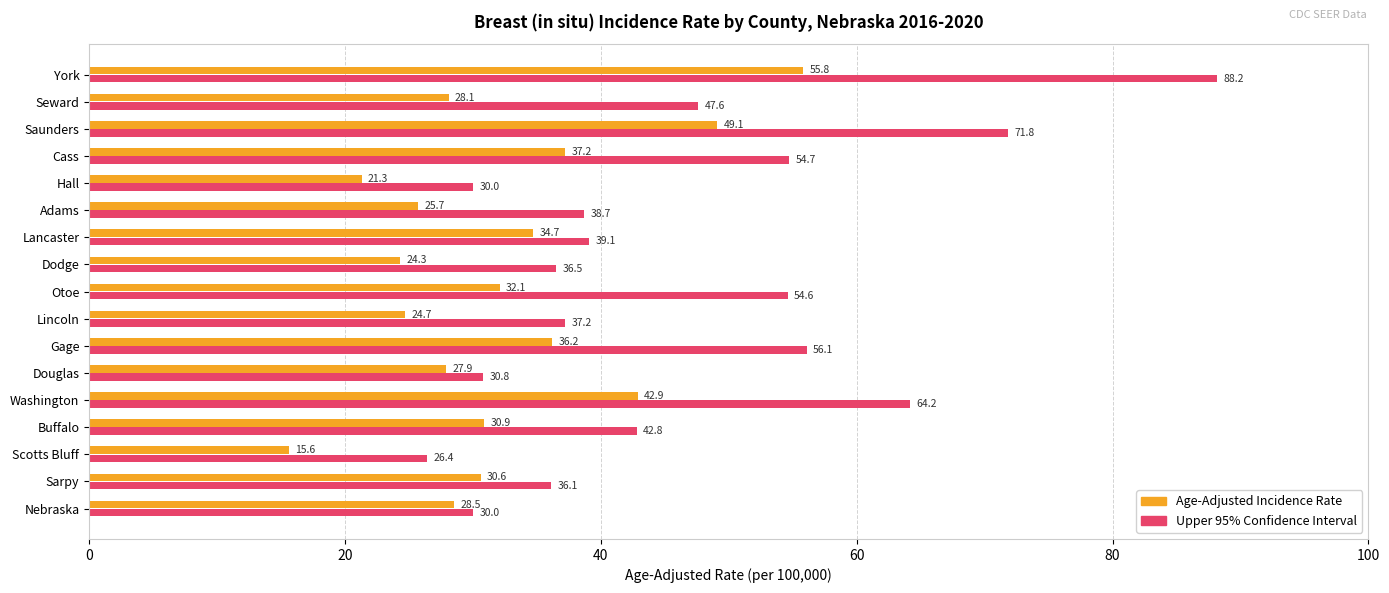

Which series has the largest range (max minus min)?

Upper 95% Confidence Interval